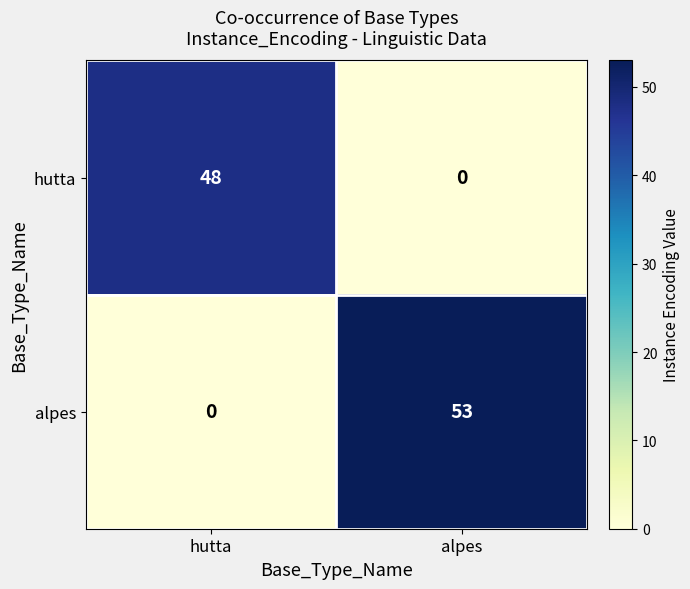

What is the maximum value for alpes?

53